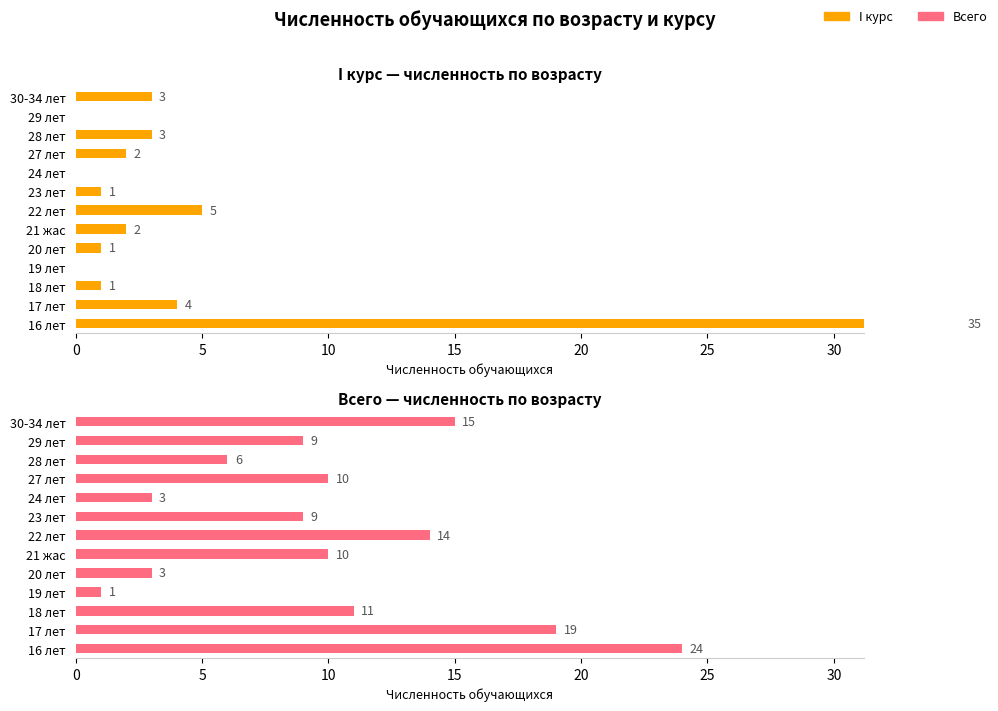

Is it true that II курс equals 0 at 20 лет?

False